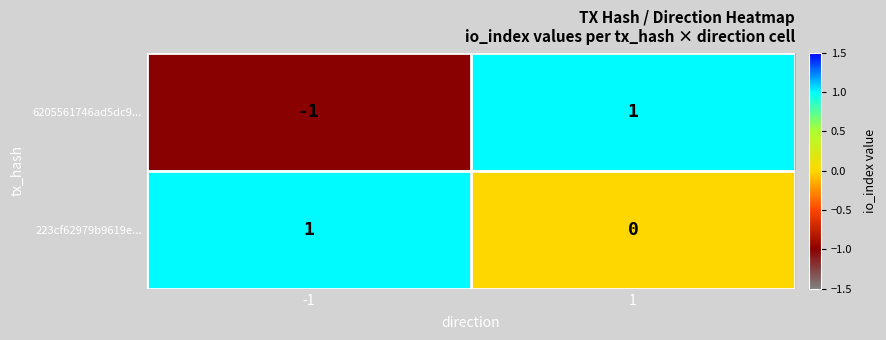

At -1, list the series in order from largest to smallest.

223cf62979b9619e..., 6205561746ad5dc9...